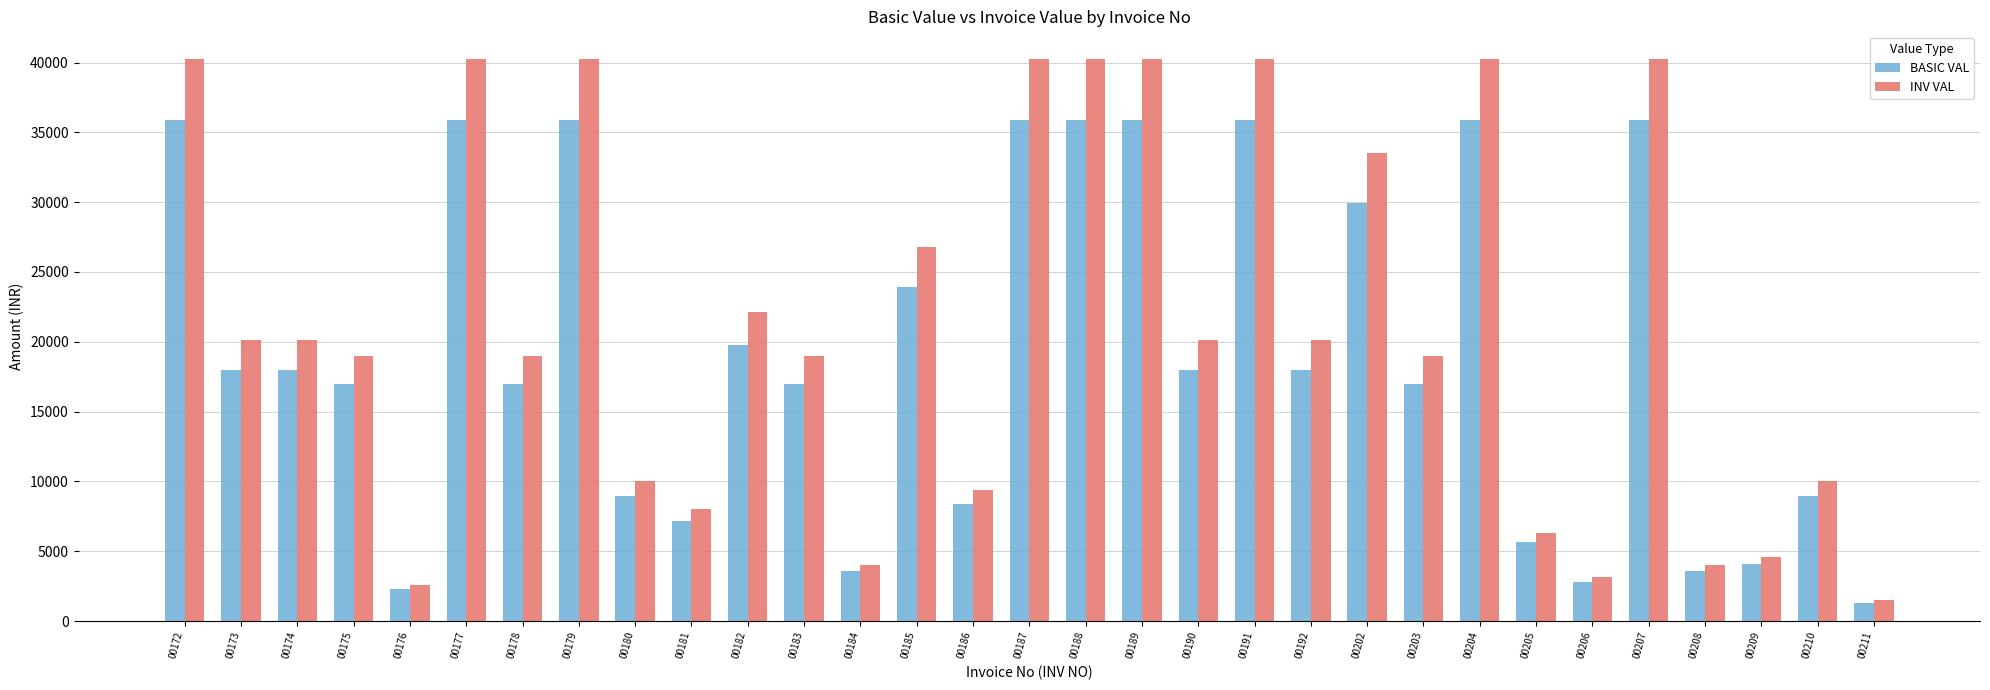

What is the spread (max minus min) of values at 00185?

2873.3